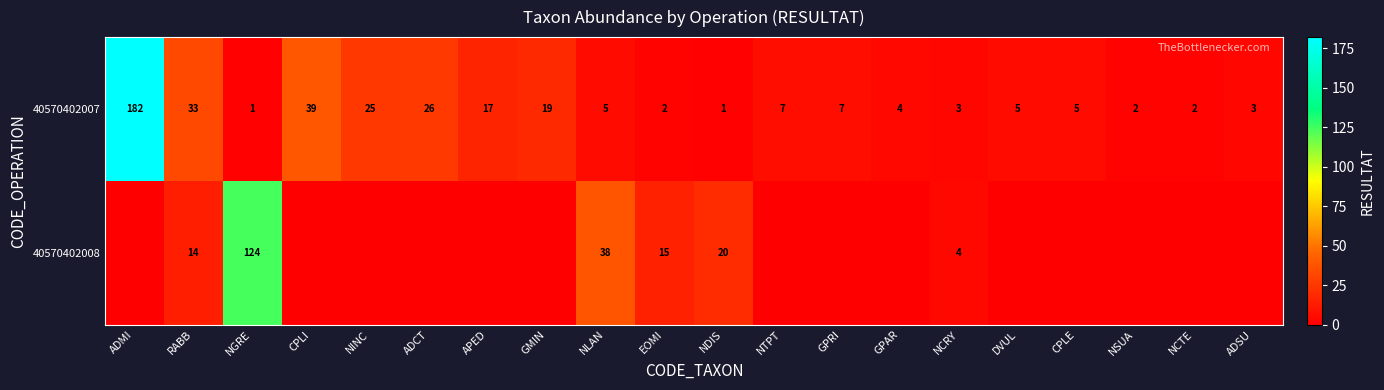

Is it true that 40570402008 equals 1 at NCRY?

False